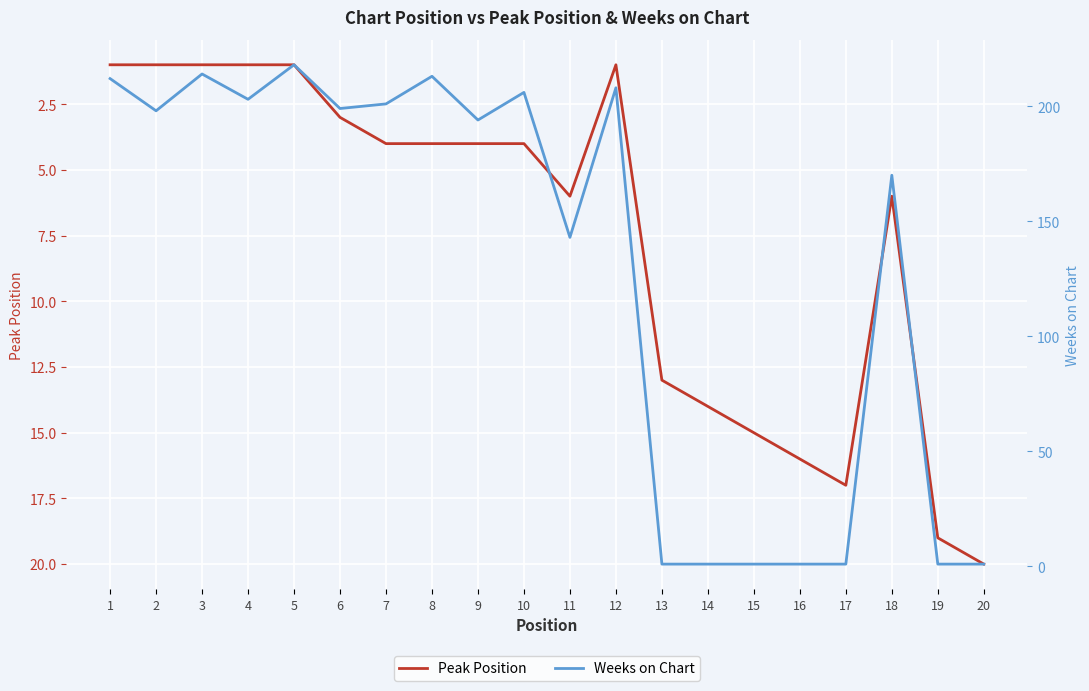

Does the chart display data point markers on the line(s)?

No